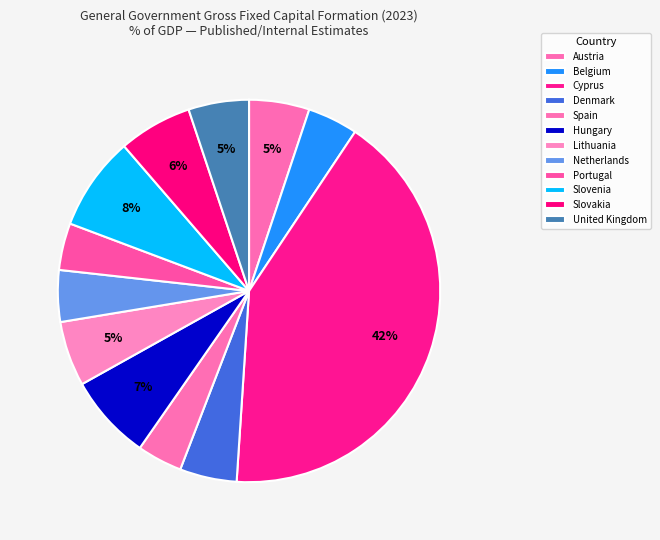

The Denmark slice represents 5% of the pie. True or false?

True